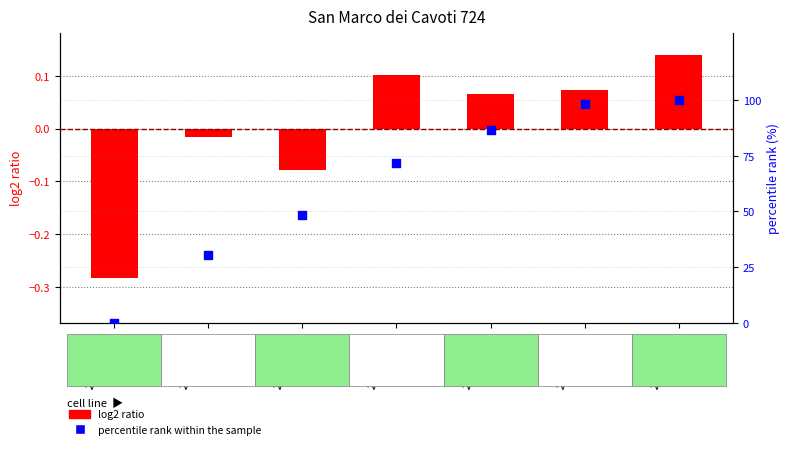

Which series contains the lowest Y value?

log2 ratio